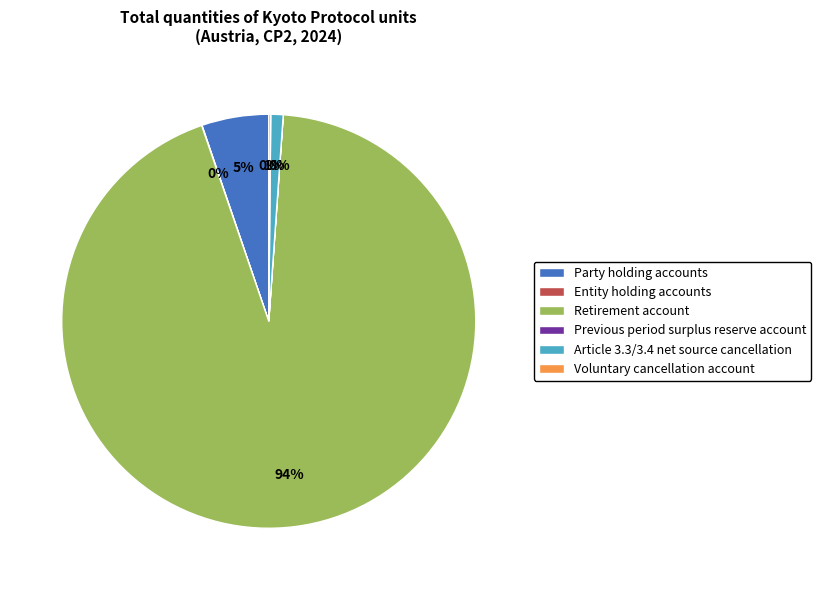

Which slice represents more than half of the pie?

Retirement account